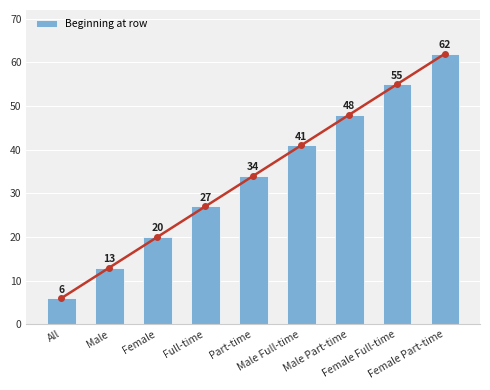

Reading right to left, what are all the values shown in this chart?

62	55	48	41	34	27	20	13	6